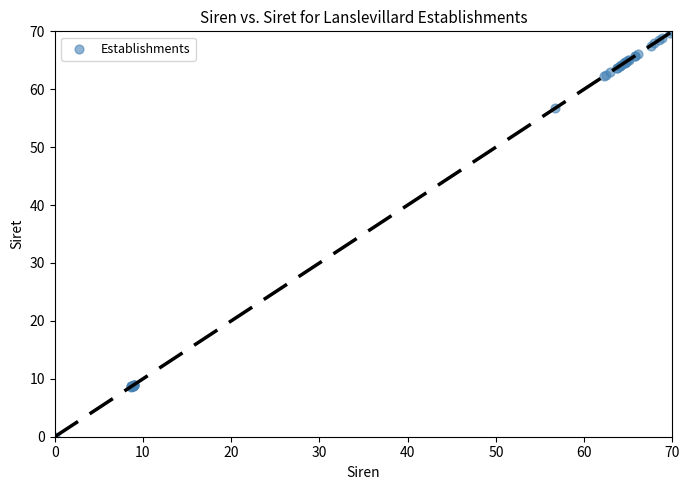

What Y value in the scatter plot is closest to 35?

56.7